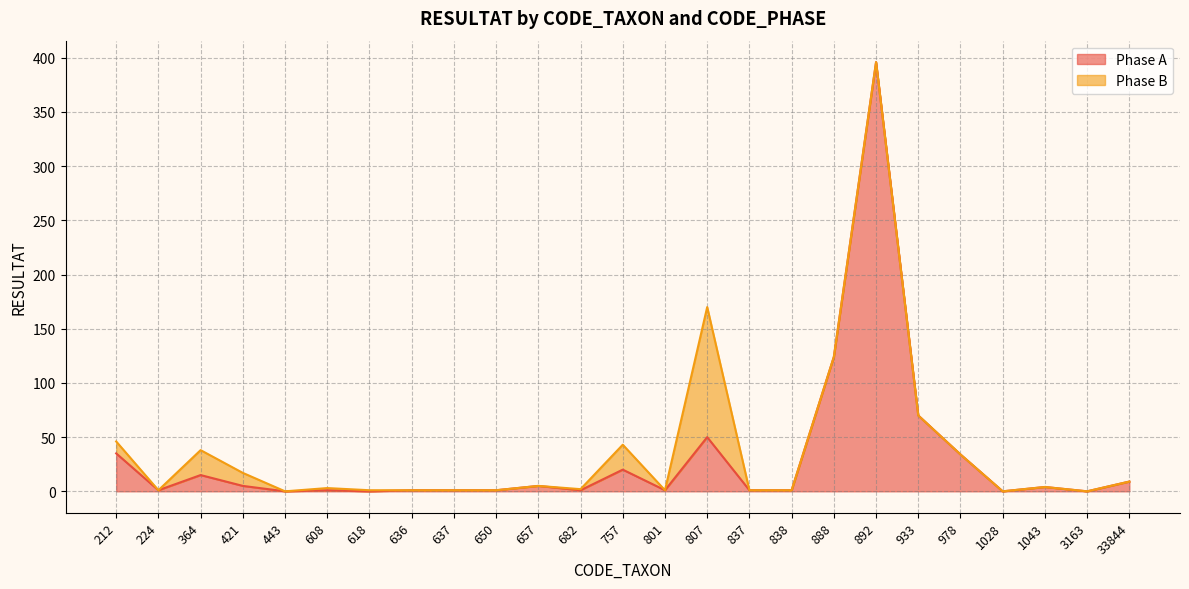

What is the sum of the values at 978 and 807?

84